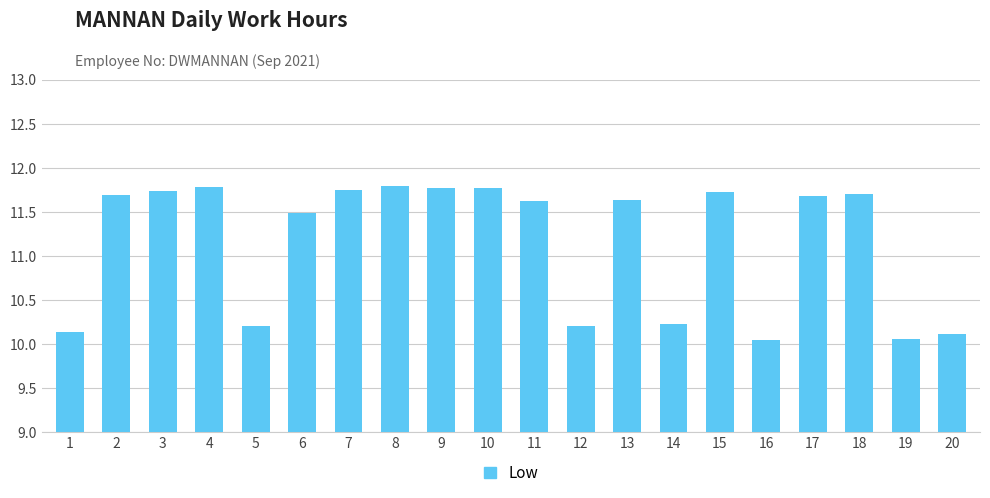

What is the difference between the values at 17 and 19?

1.6